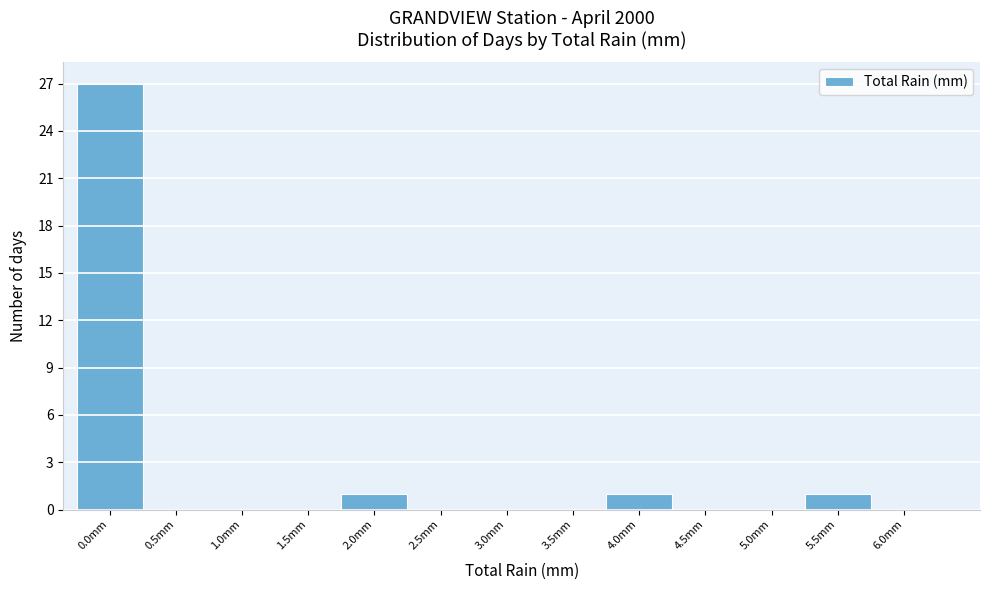

Reading left to right, what are all the values shown in this chart?

0.0mm=27	0.5mm=0	1.0mm=0	1.5mm=0	2.0mm=1	2.5mm=0	3.0mm=0	3.5mm=0	4.0mm=1	4.5mm=0	5.0mm=0	5.5mm=1	6.0mm=0